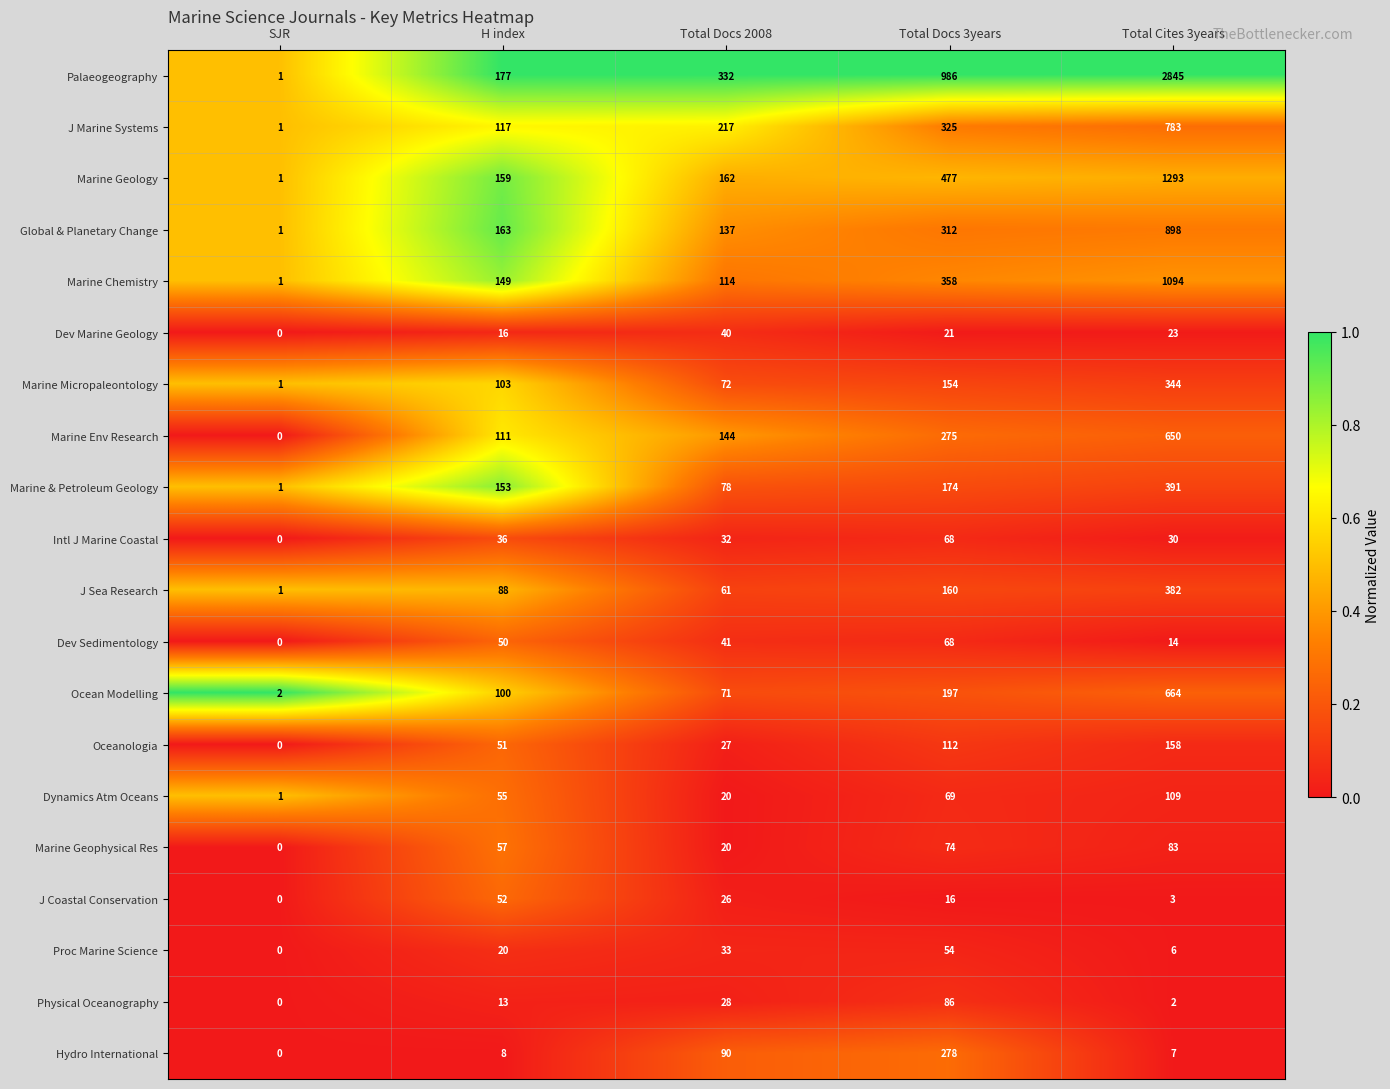

At which category is the sum across all series the highest?

Total Cites 3years